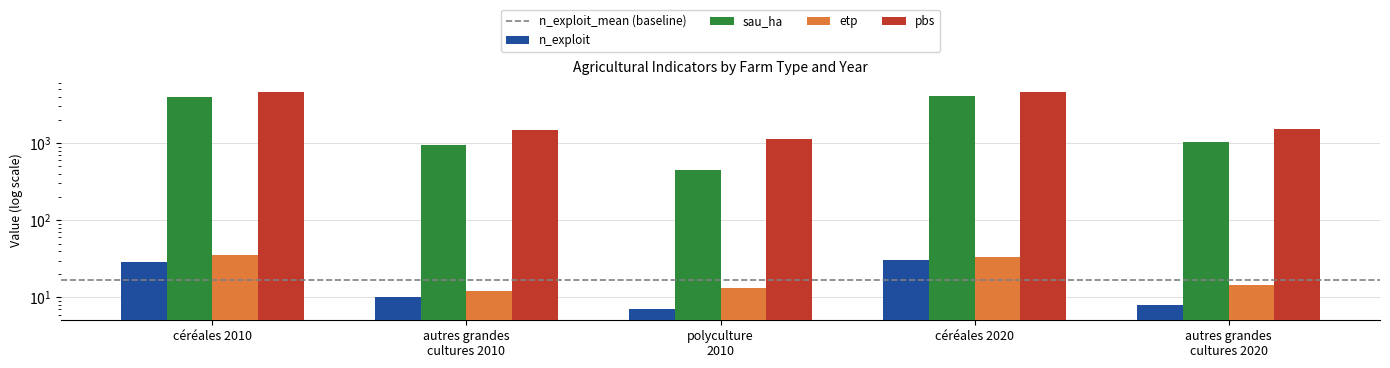

Is it true that pbs equals 1556.0 at polyculture
2010?

False